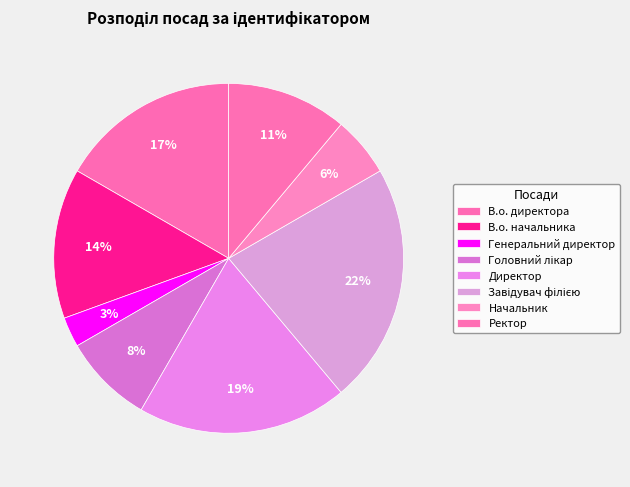

Count the number of slices in the pie.

8